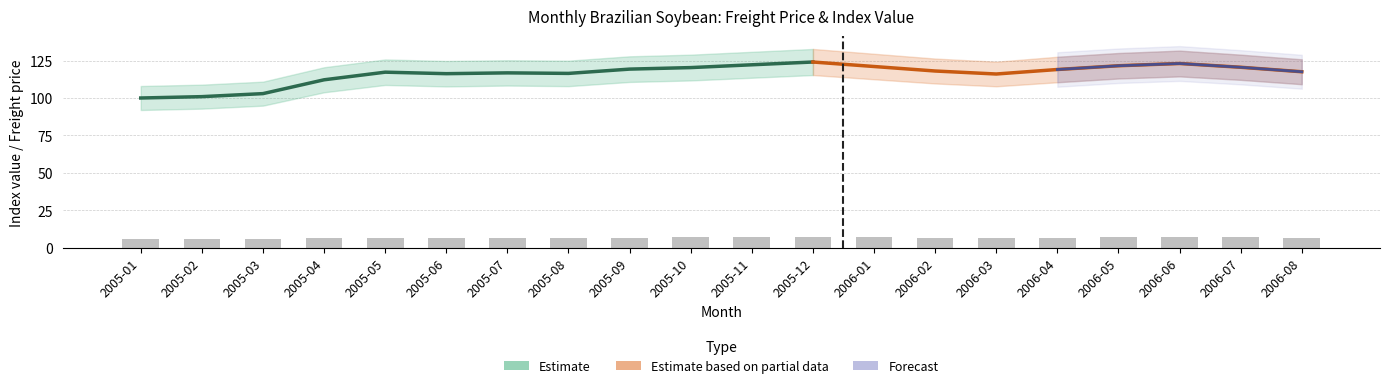

What is the average value?

6.8